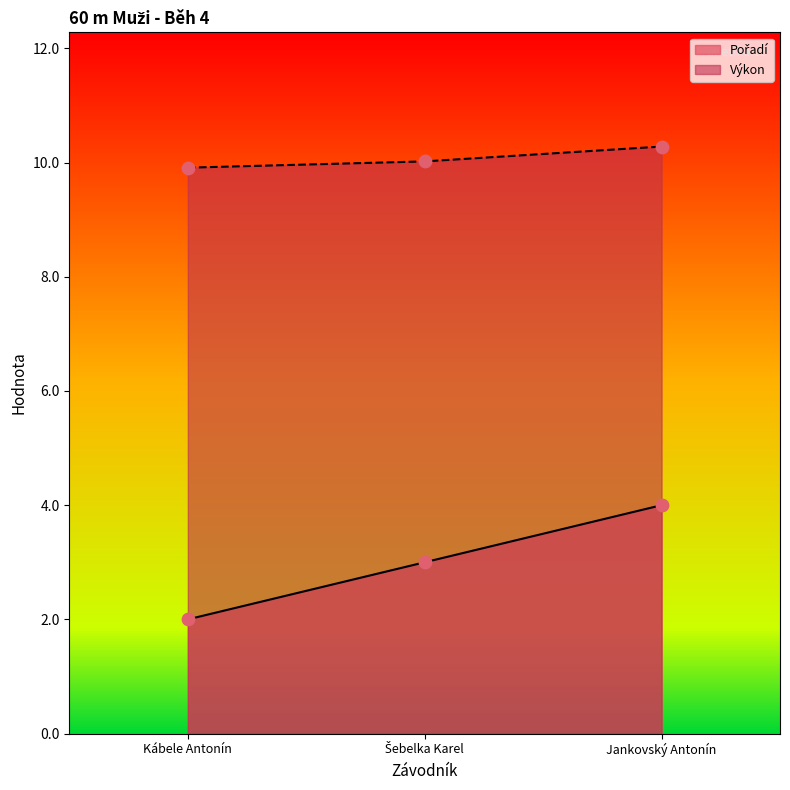

Is the value of Pořadí at Jankovský Antonín greater than the value of Výkon at Jankovský Antonín?

No